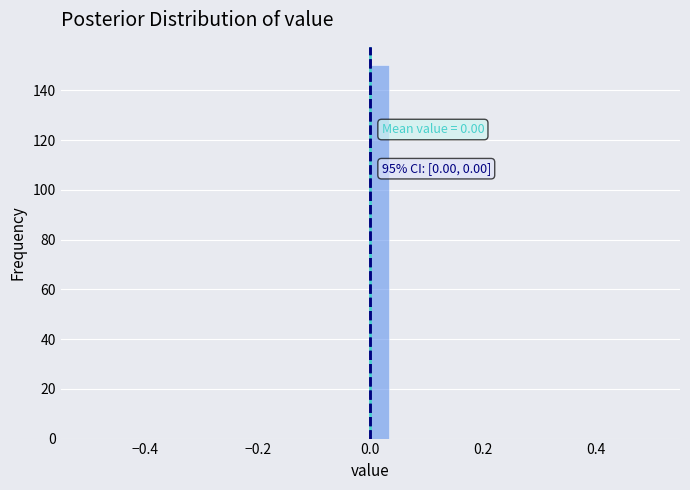

Around what value on the x-axis is the tallest bar? Give the approximate position of its centre, as read against the axis.

0.02